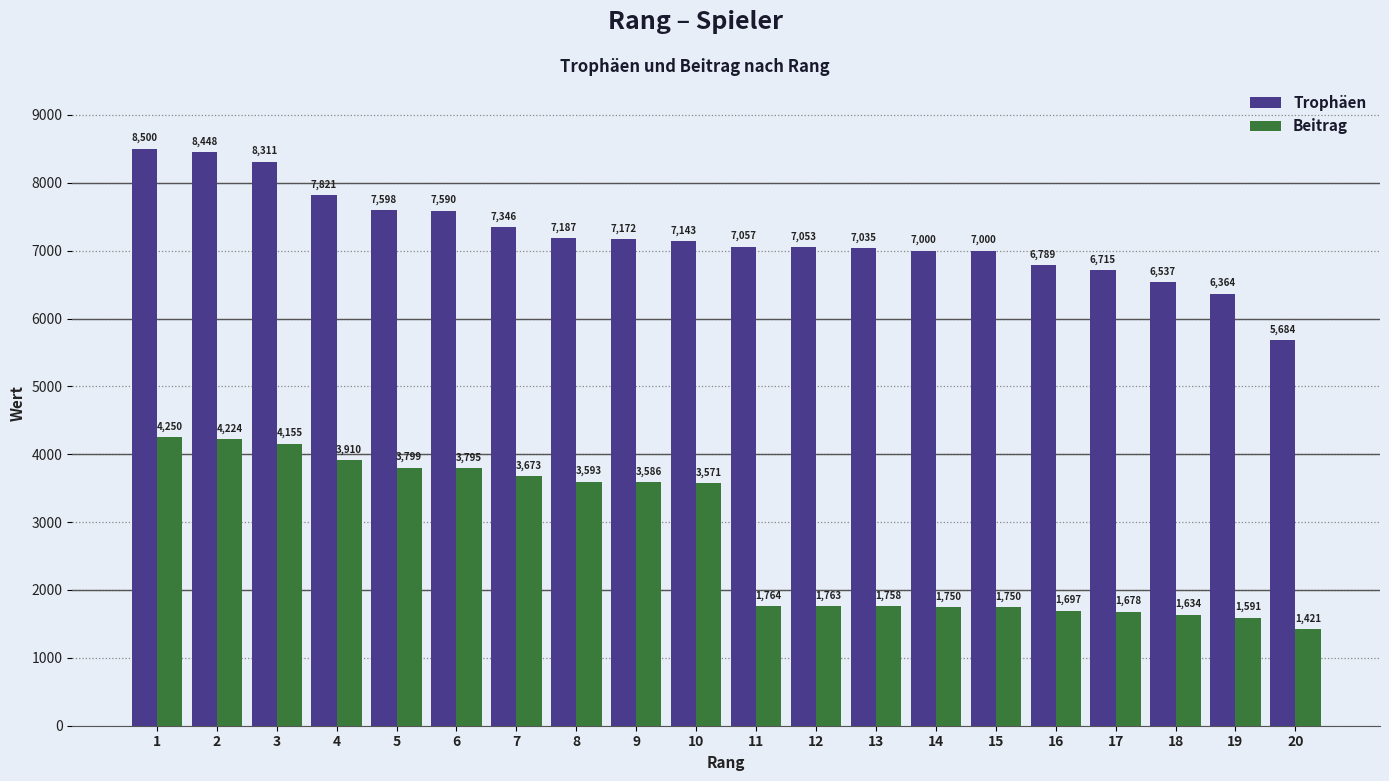

What value does the Trophäen series have at 16, to the nearest 50?

6800